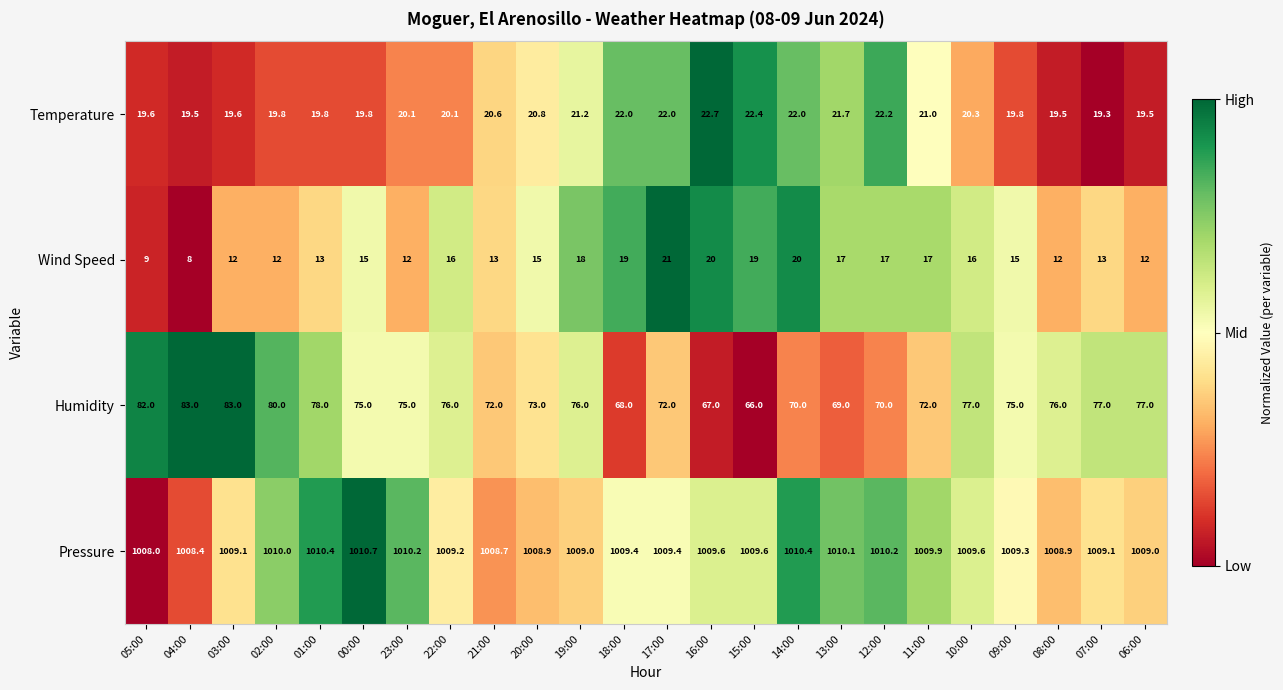

What is the total value across all series at 01:00?

1121.2